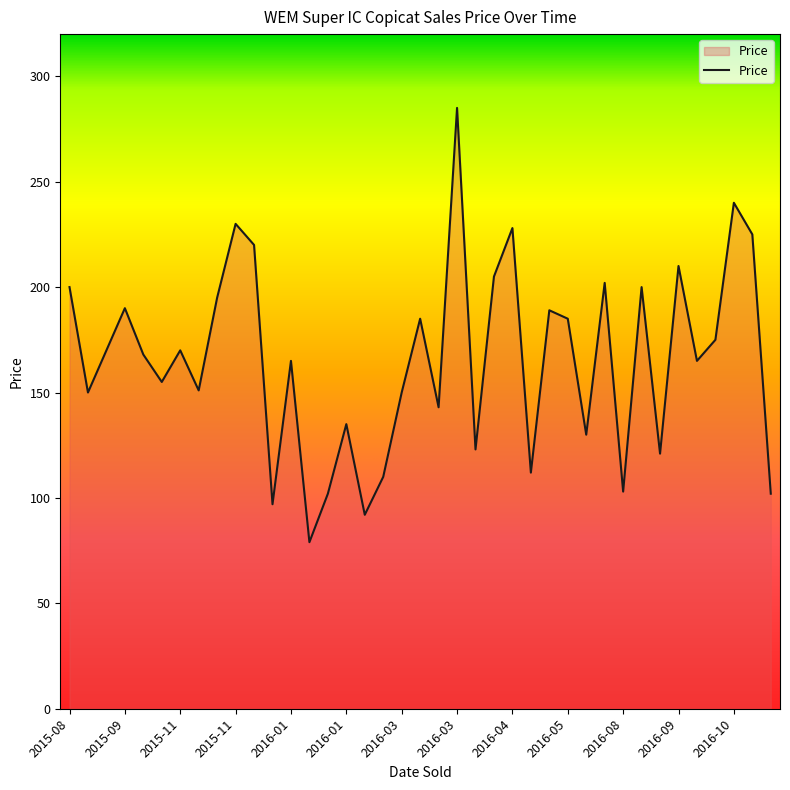

How many interior local valleys (lower than both neighbors) does the data have?

13